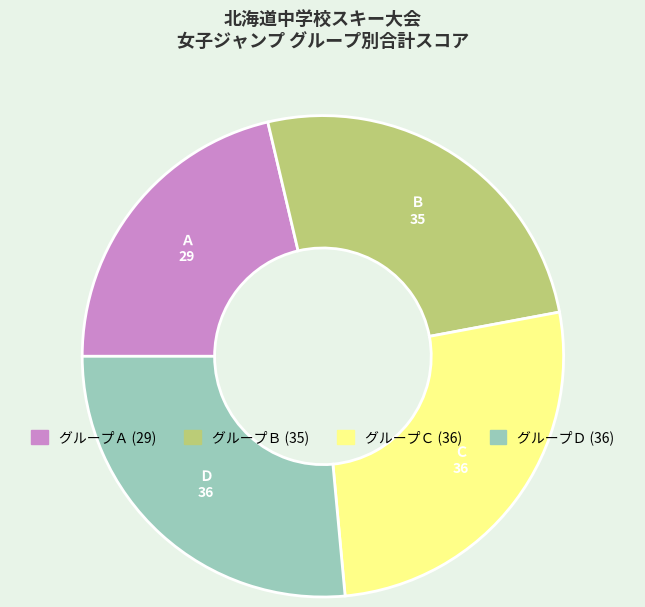

Is there any slice that represents more than half of the pie?

No